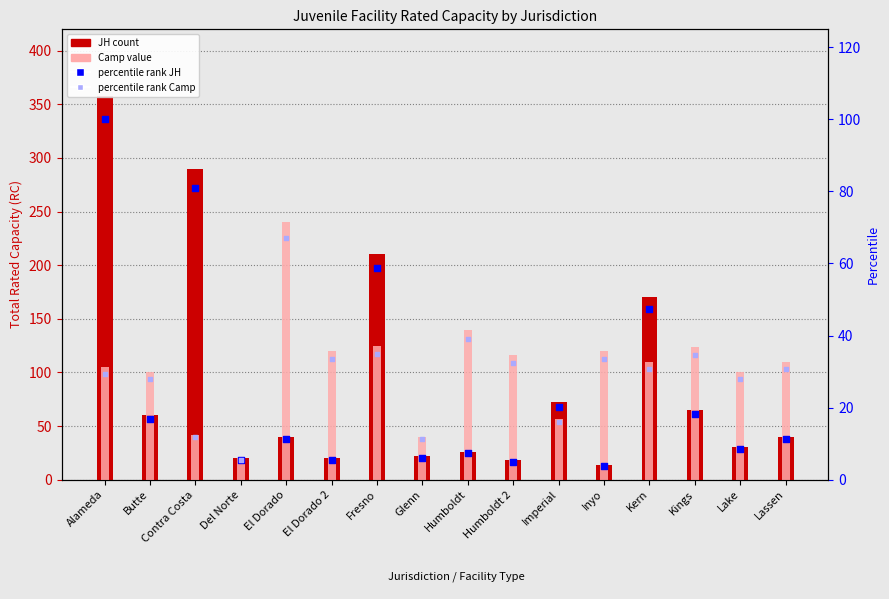

Which series has the largest total across all categories?

Camp